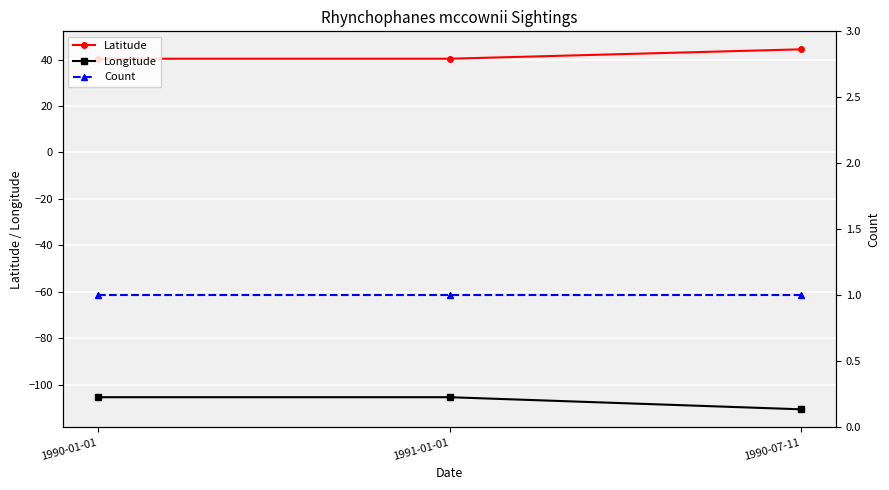

Is the value of Latitude at 1990-01-01 greater than the value of Longitude at 1991-01-01?

Yes